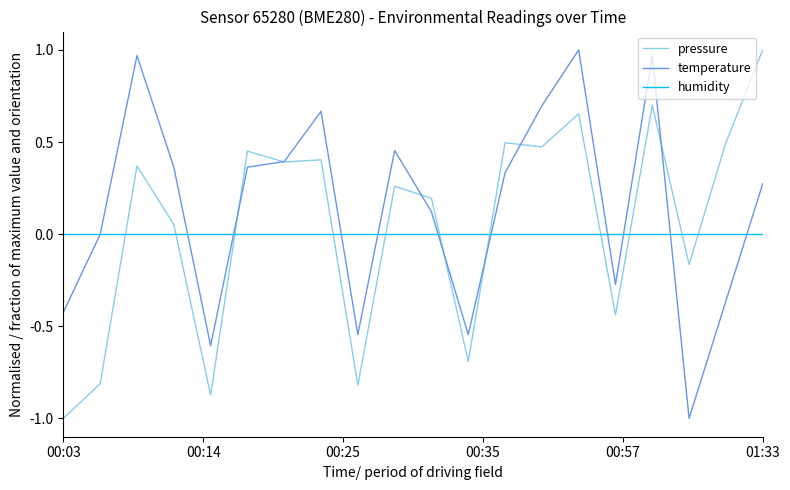

What is the smallest value displayed?

-1.0